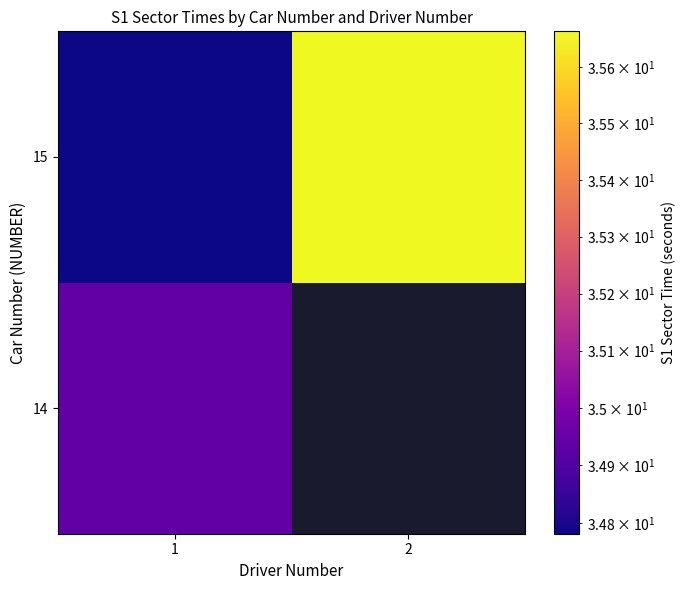

Which has a higher value, 1 or 2?

2